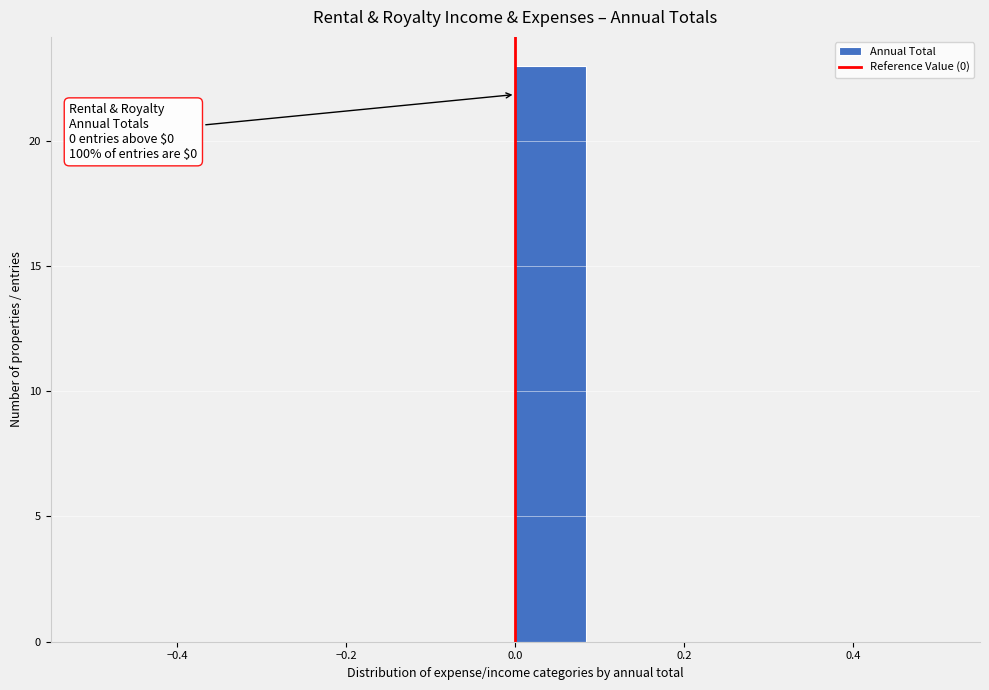

Which range on the x-axis has the tallest bar?

0.00 to 0.08